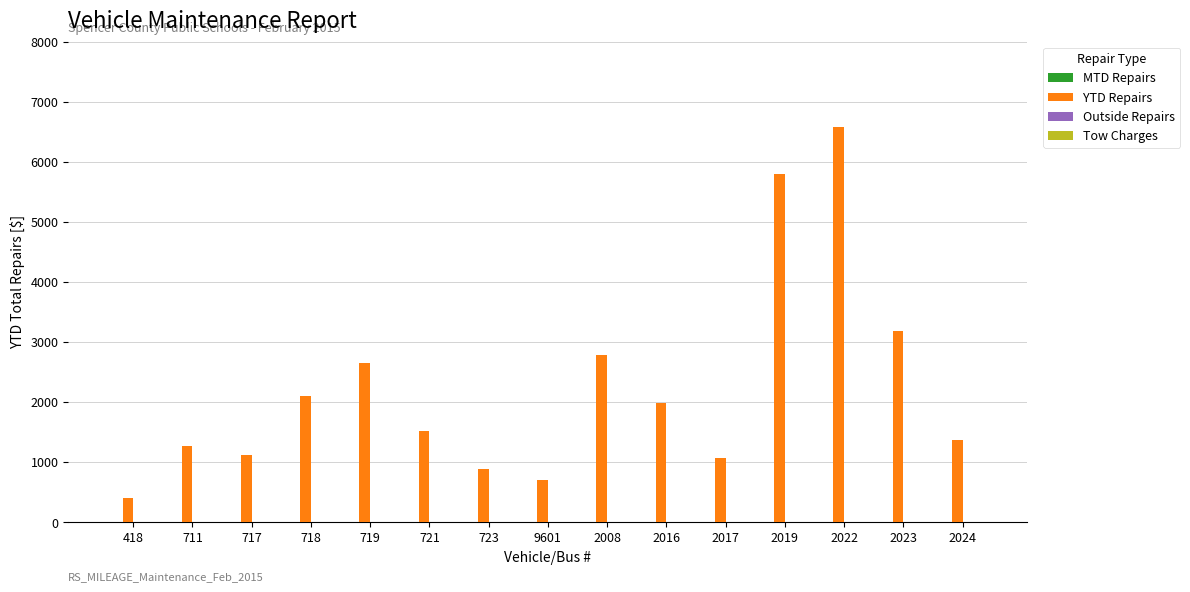

At which label is the value closest to 3492?

2023